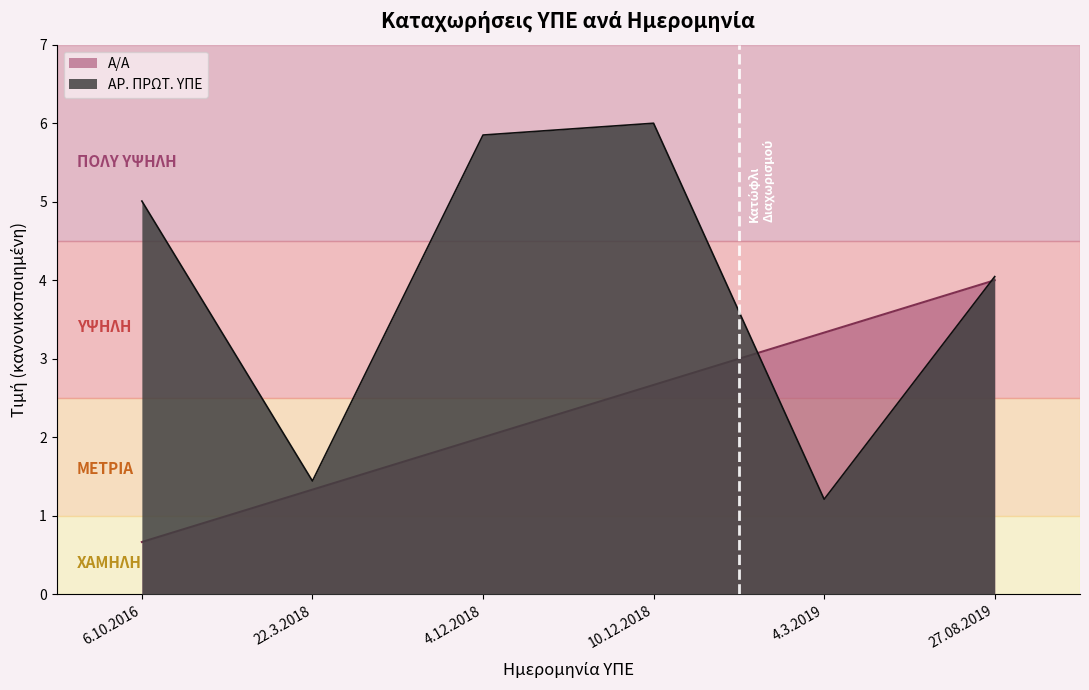

True or false: Α/Α and ΑΡ. ΠΡΩΤ. ΥΠΕ intersect in this chart.

True